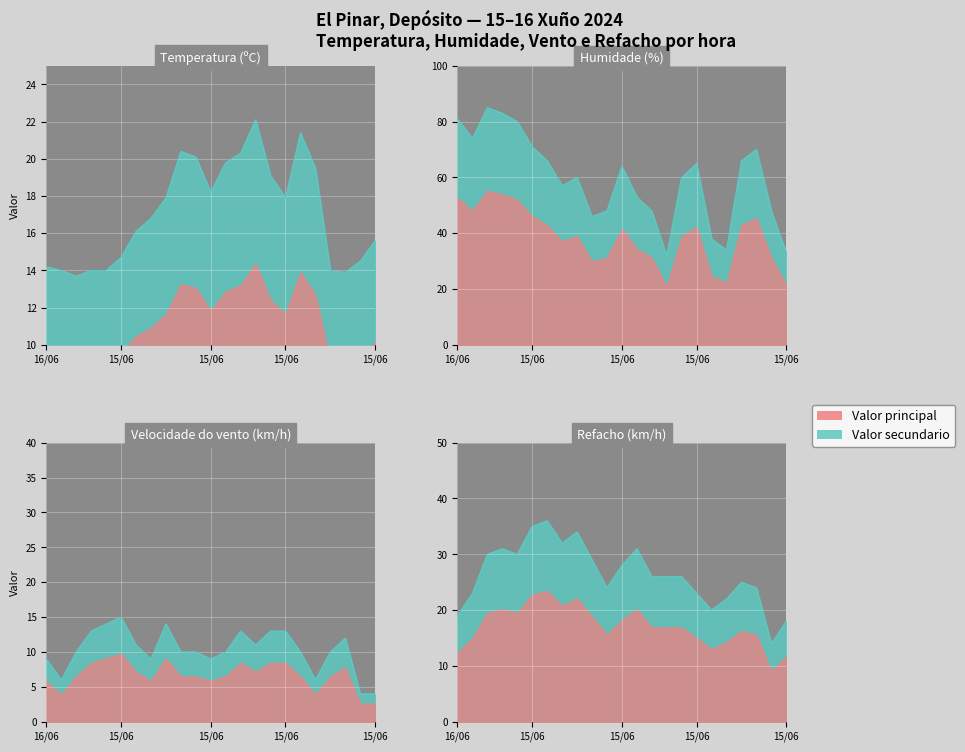

The value of Temperatura (ºC) at 15/06 23:00 is 14.0. True or false?

True